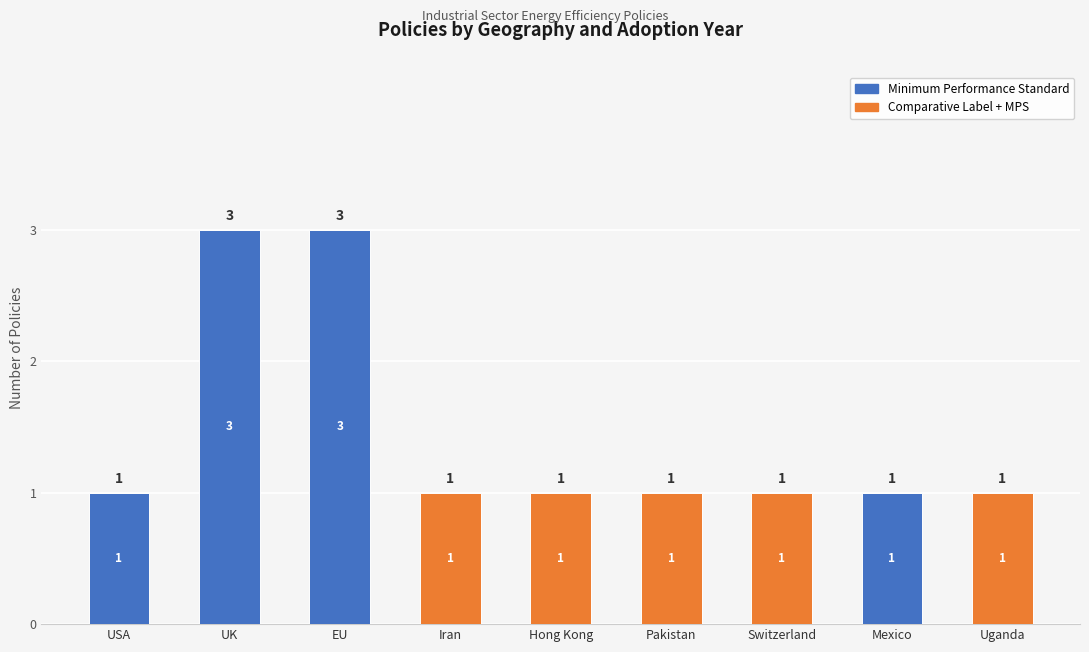

Which series changed the most between Switzerland and Uganda?

Minimum Performance Standard